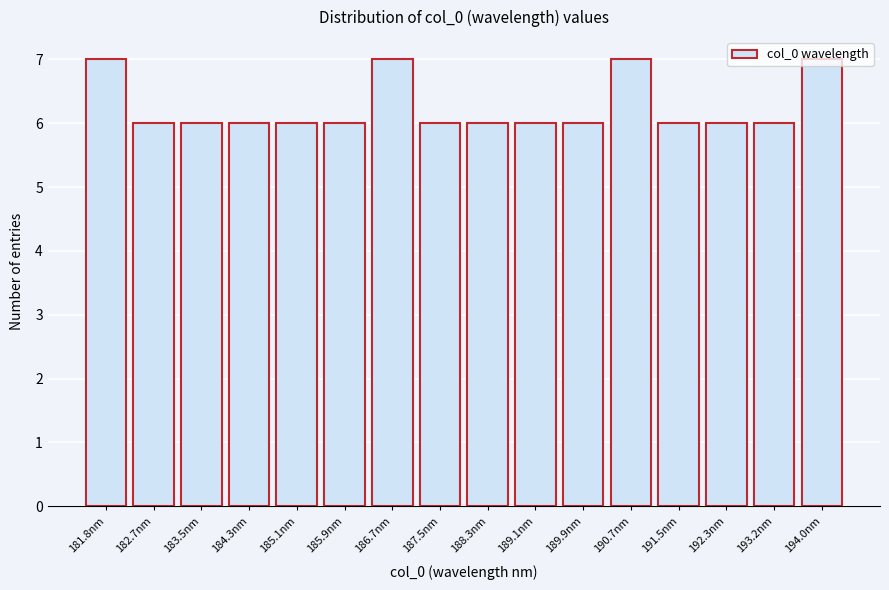

What is the ratio of the value at 184.3nm to the value at 188.3nm?

1.0